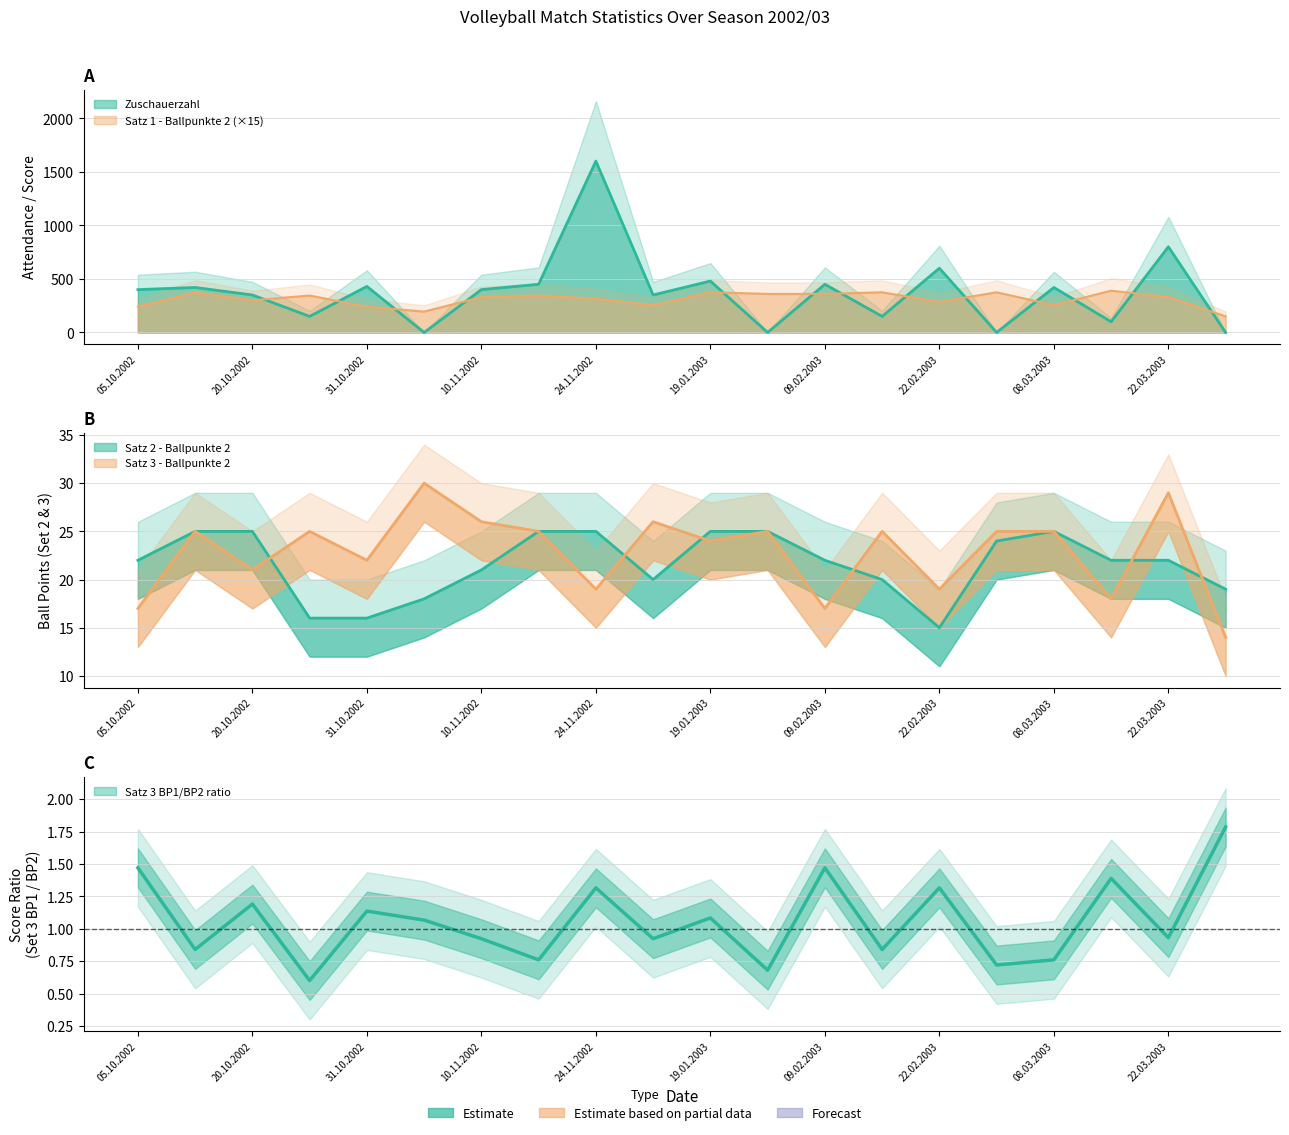

Where is Satz 3 - Ballpunkte 2 nearest to the value 22?

31.10.2002